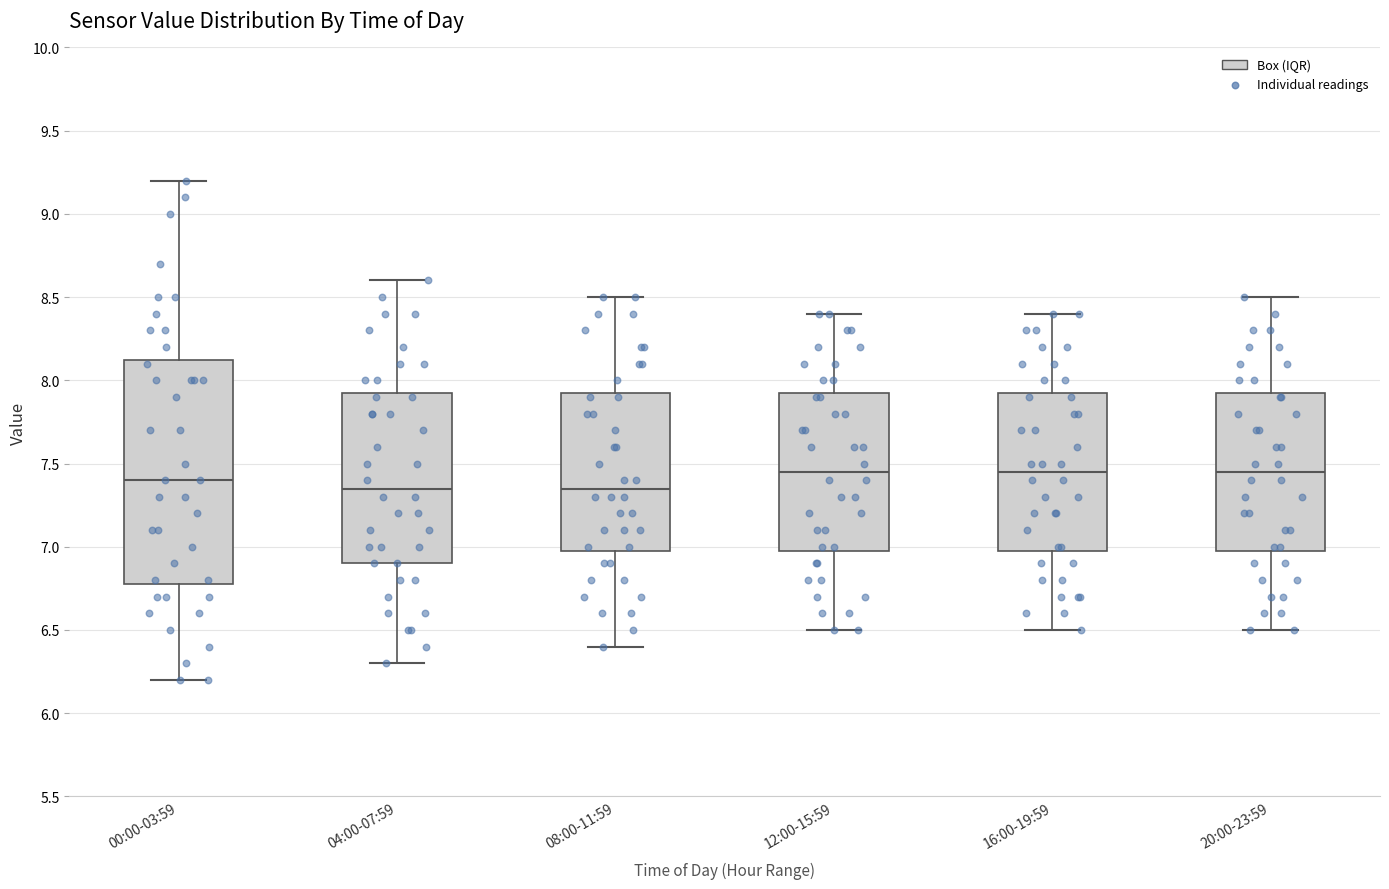

Where is the upper edge of the box for 04:00-07:59 on the y-axis? The values are not printed on the chart, so give them approximately, as read against the axis.

7.95